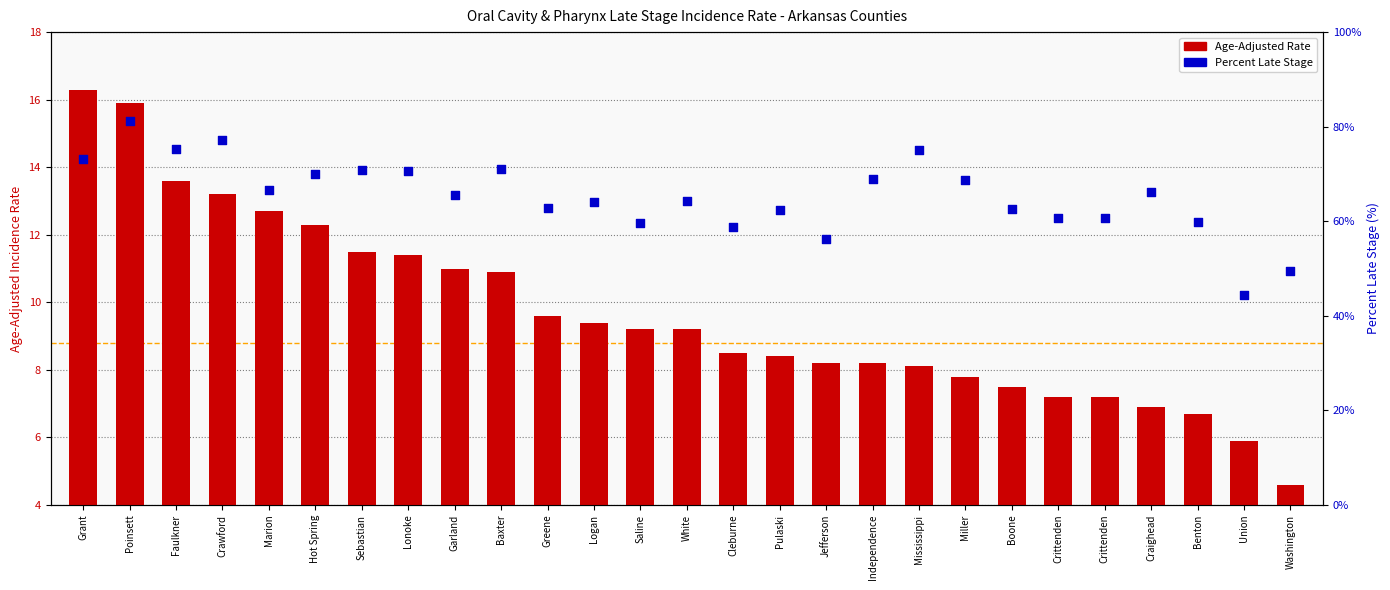

What is the total value across all series at Garland?

76.5